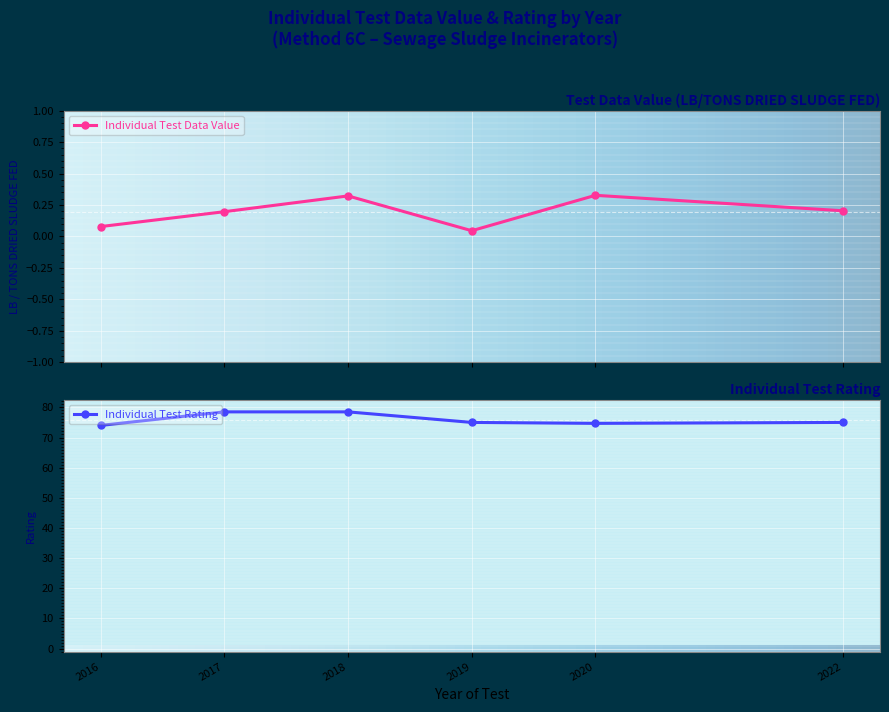

True or false: Individual Test Data Value has more than 0 interior local peaks.

True